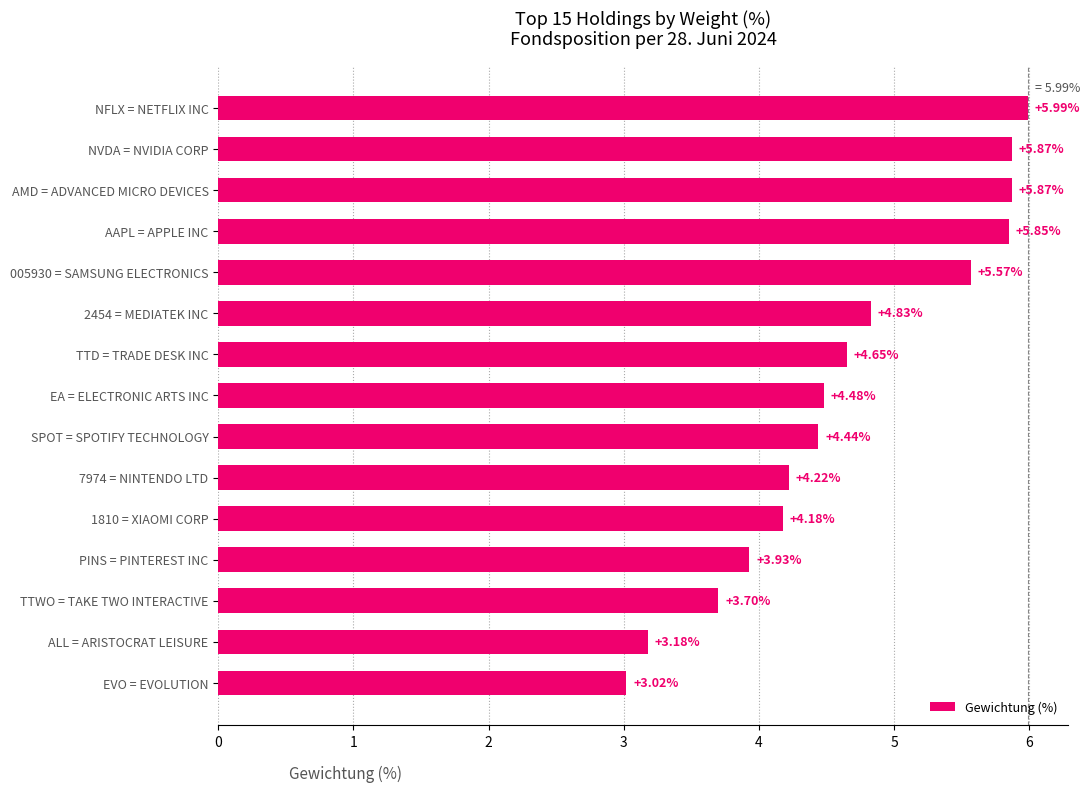

At which label is the value closest to 4?

PINS = PINTEREST INC